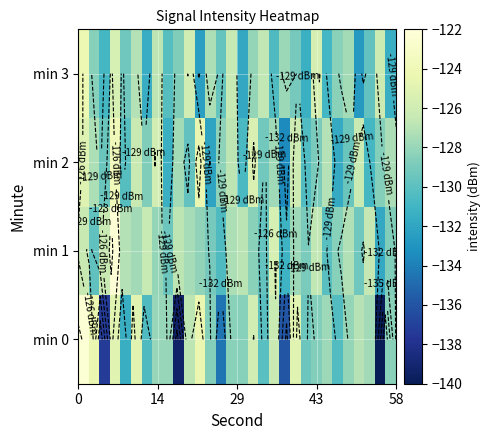

How many distinct data groups are displayed?

4